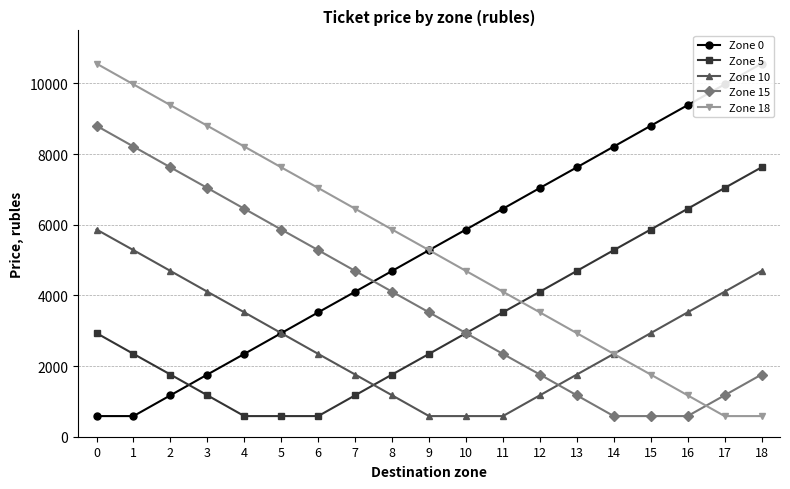

At which label does Zone 0 first exceed 5280?

10